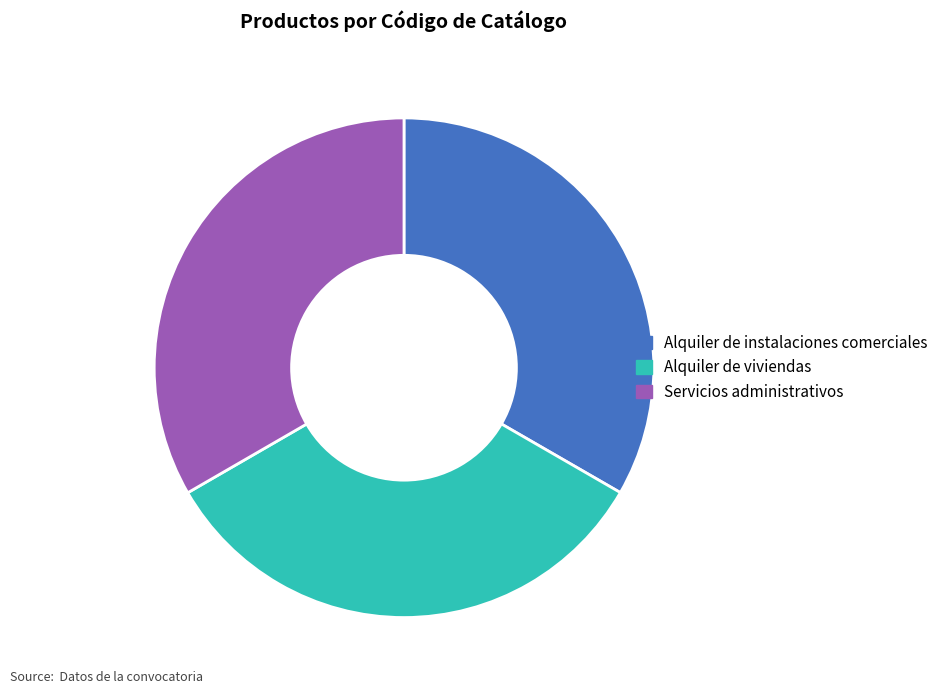

Do Alquiler de instalaciones comerciales and Servicios administrativos together represent more than half of the pie?

Yes